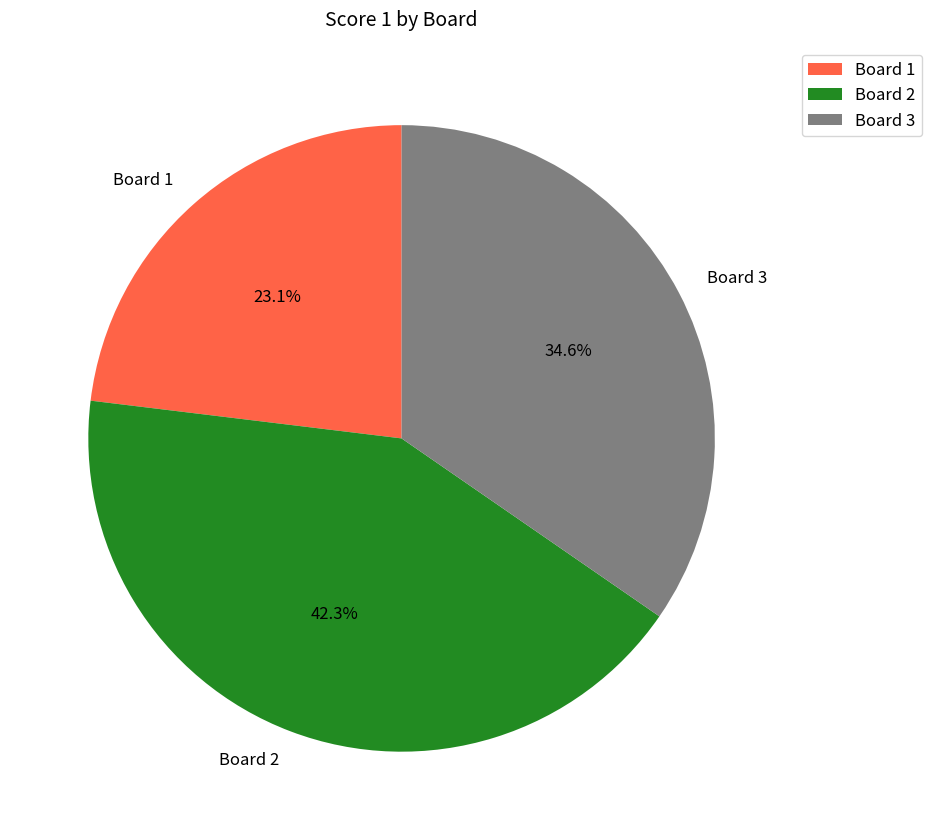

Does Board 3 represent more than half of the total?

No